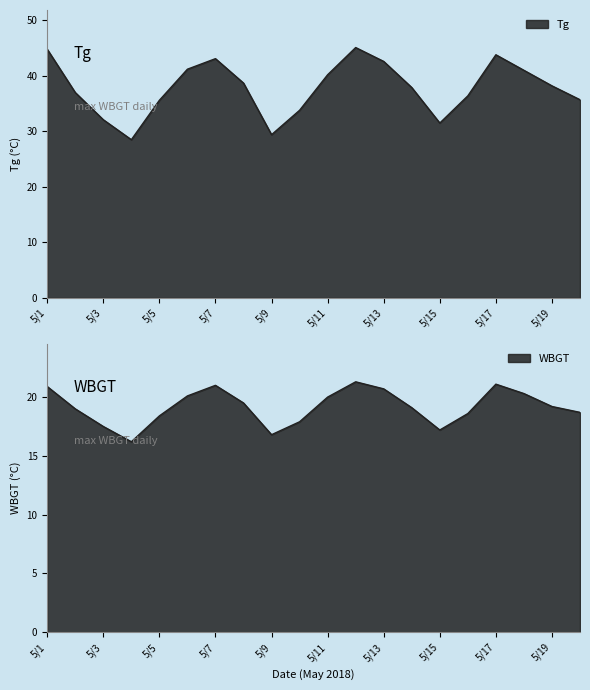

Which category has the lowest value across all series?

5/4